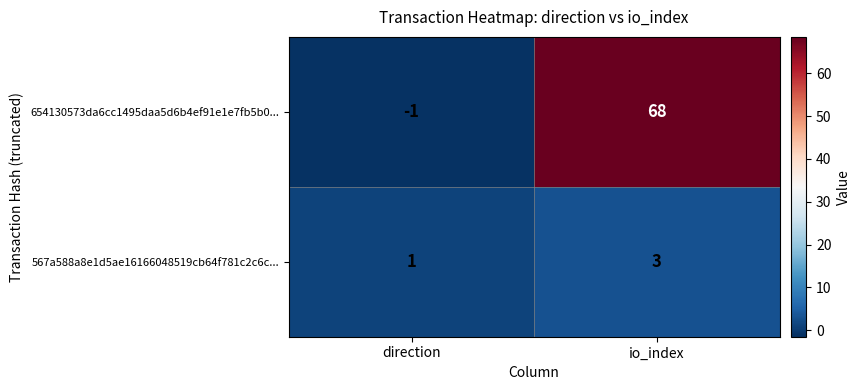

List the series in order of their peak value, lowest first.

567a588a8e1d5ae16166048519cb64f781c2c6c..., 654130573da6cc1495daa5d6b4ef91e1e7fb5b0...